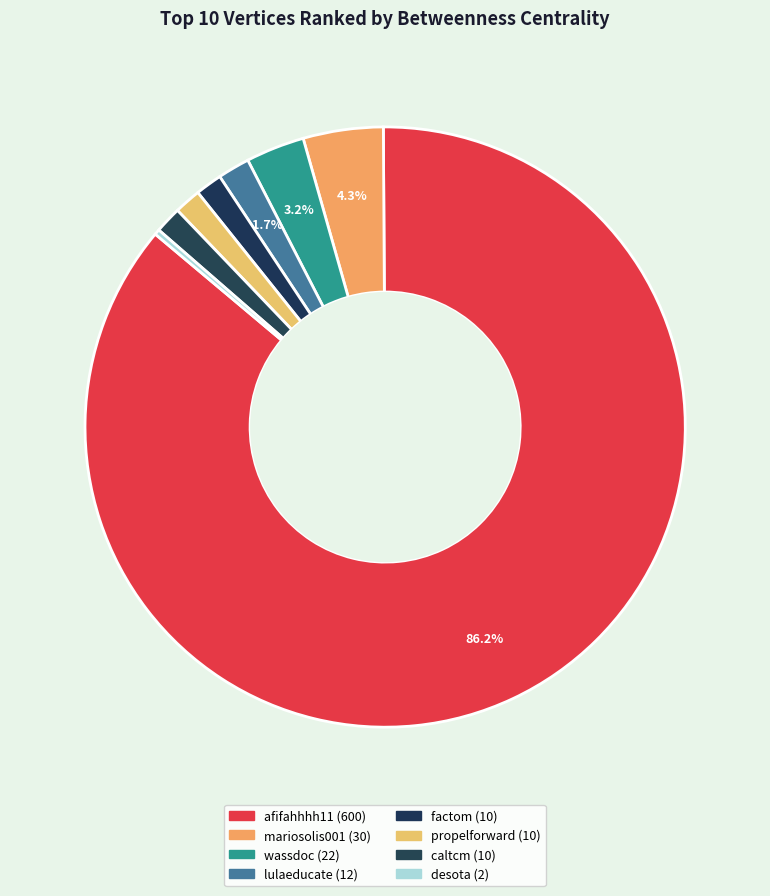

What is the total percentage of mariosolis001 and lulaeducate?

6.0%